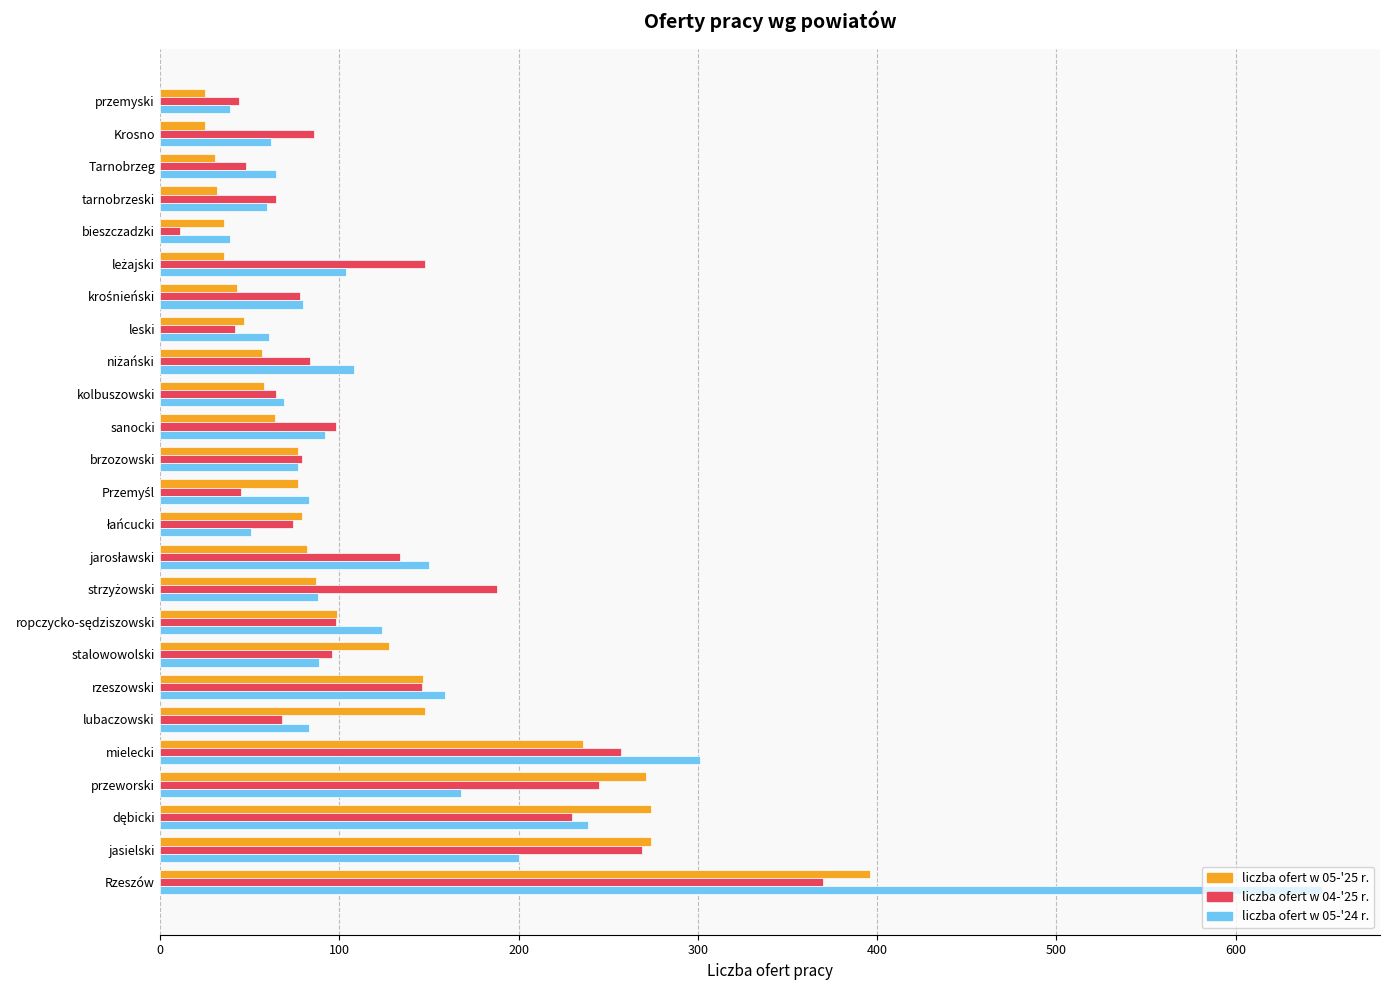

What is the difference between the highest and lowest values at lubaczowski?

80